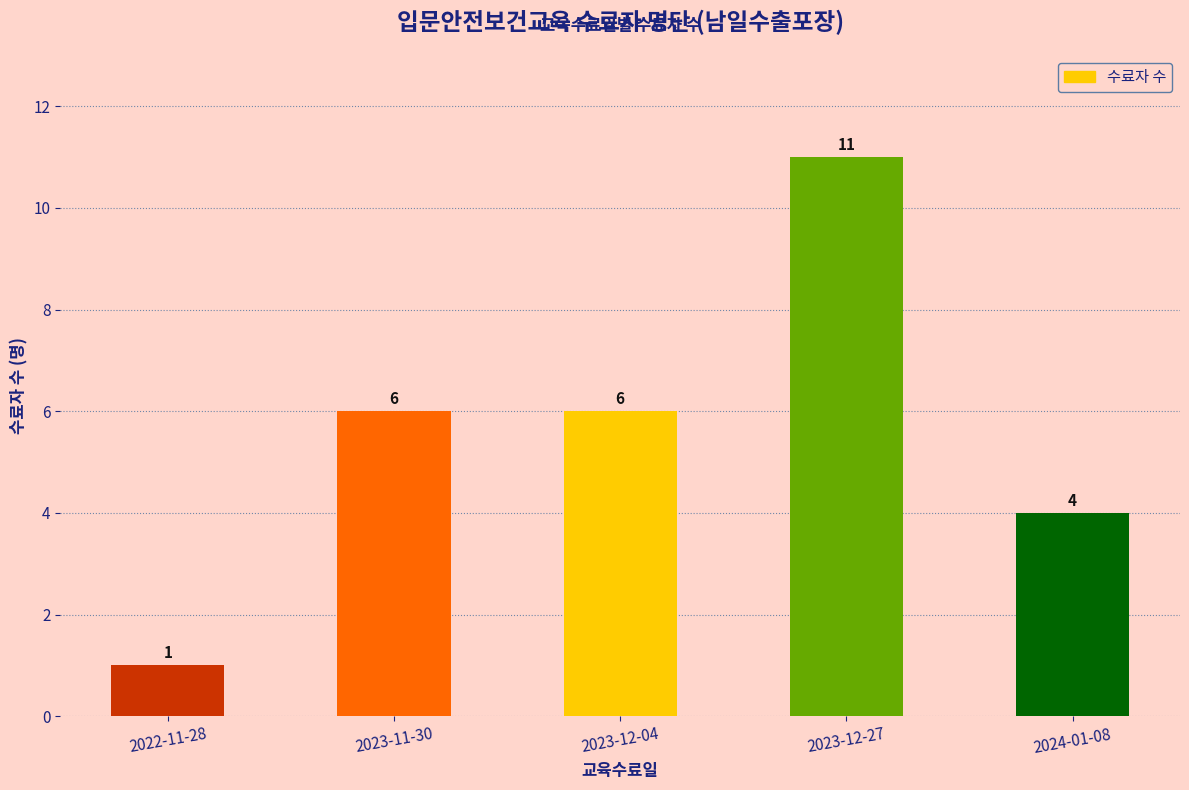

Approximately how many times larger is the value at 2023-11-30 compared to 2022-11-28?

6.0